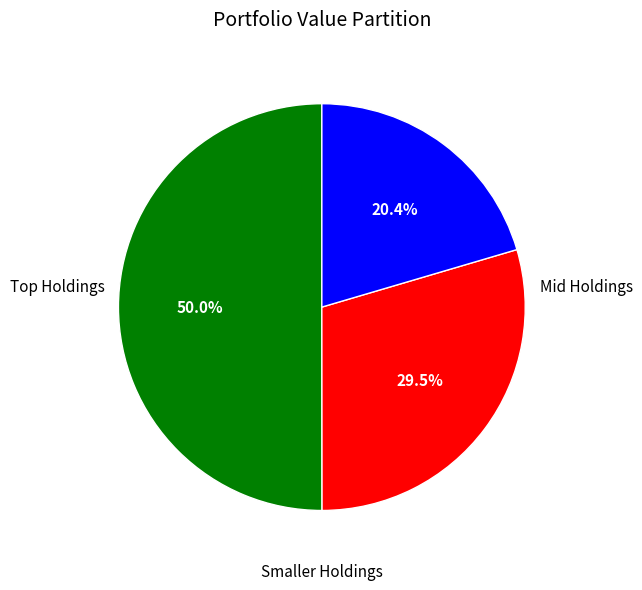

Count the number of slices in the pie.

3